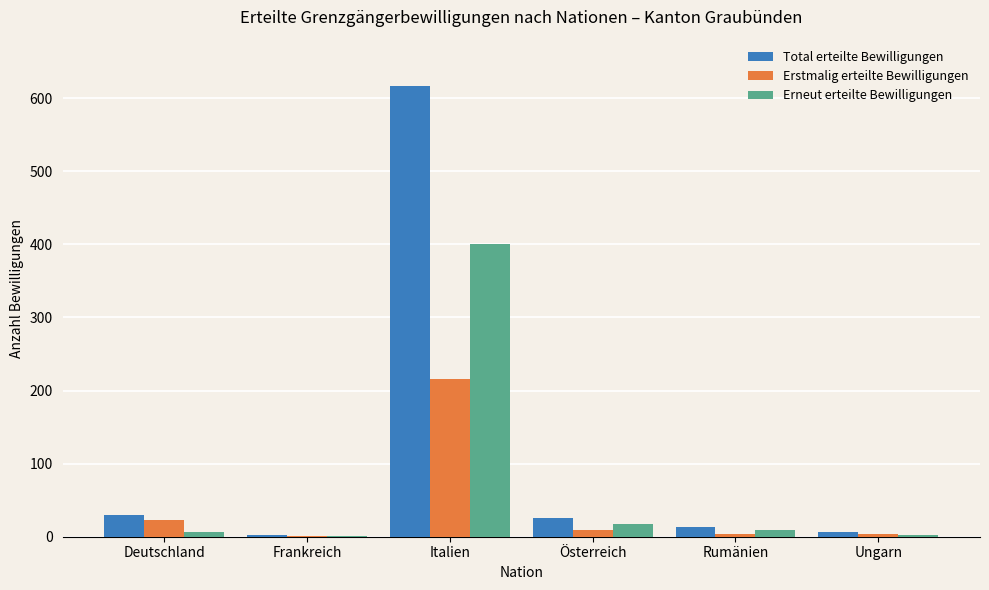

True or false: Erstmalig erteilte Bewilligungen has a value of 23 at Deutschland.

True